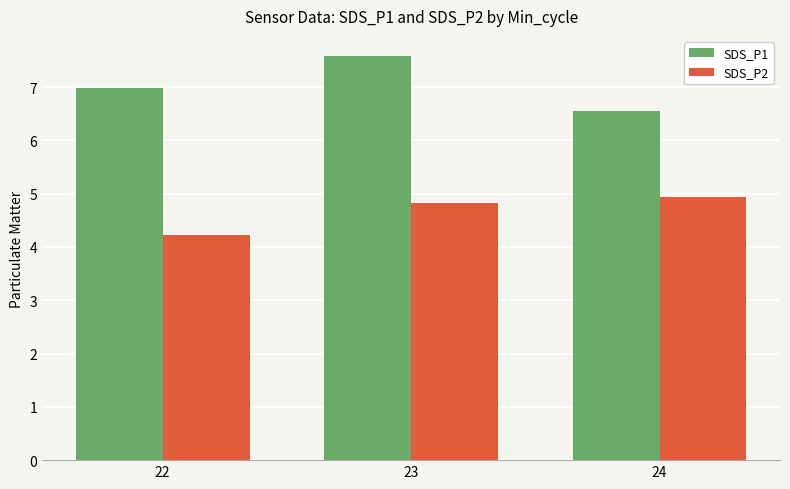

What is the greatest value displayed?

7.6